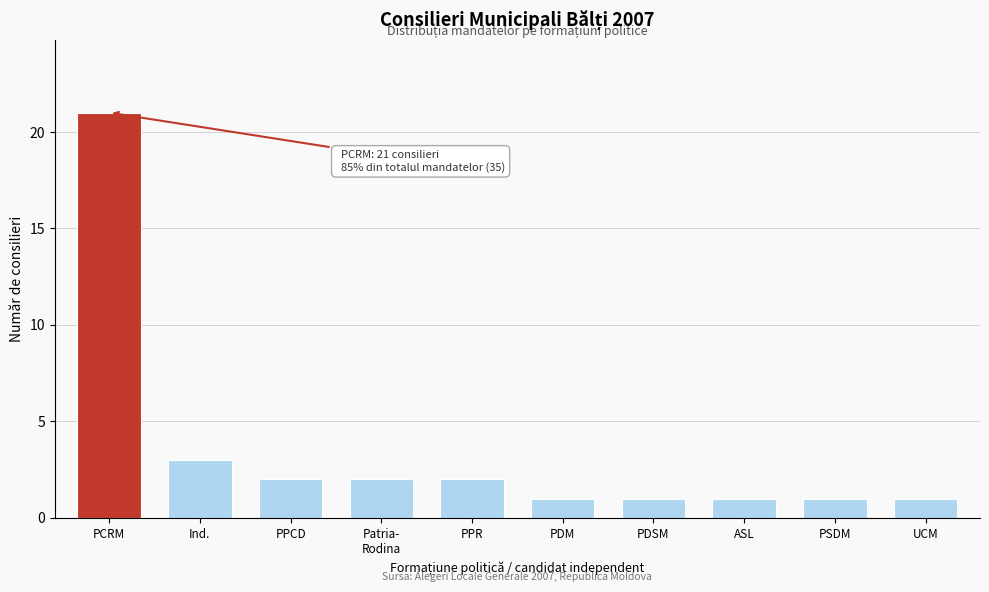

Reading left to right, transcribe all the data shown in this chart.

21	3	2	2	2	1	1	1	1	1